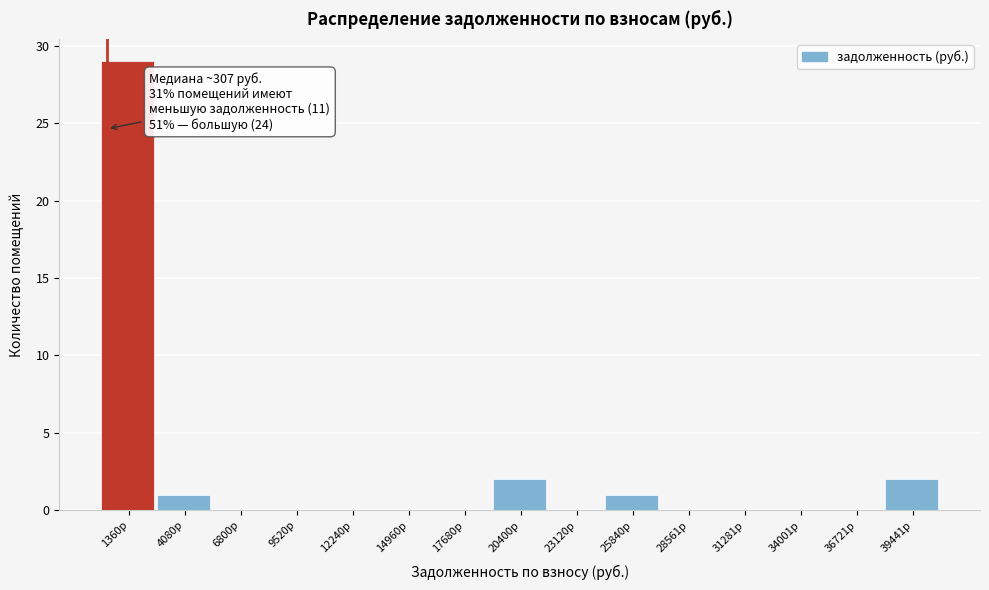

Which range on the x-axis has the tallest bar?

0 to 2500